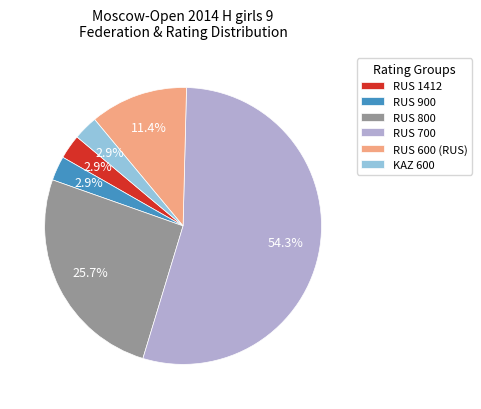

How much of the chart is everything except RUS 600?

88.6%